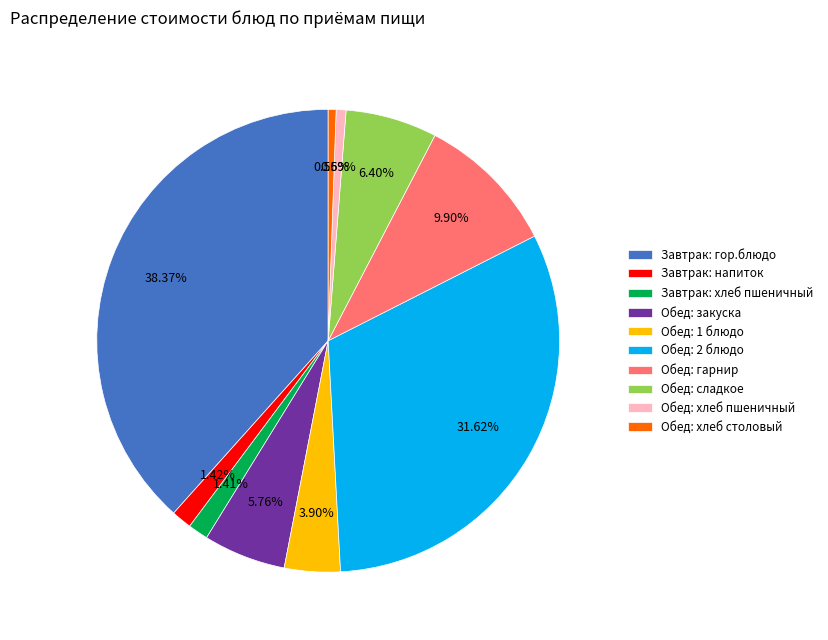

What portion of the pie excludes Обед: гарнир?

90.1%